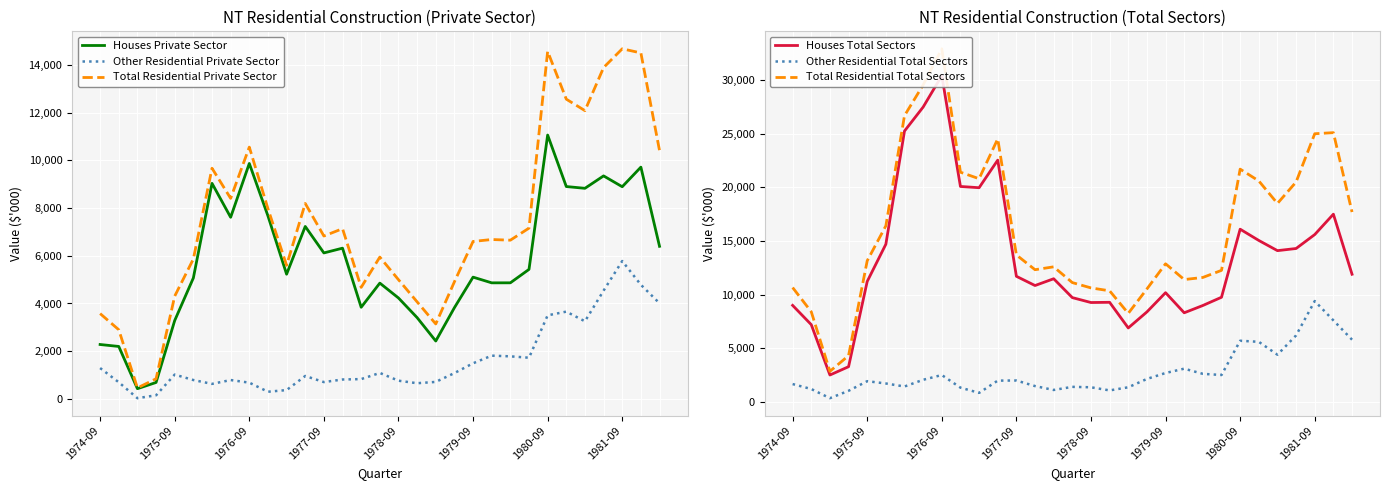

Read the Total Residential Private Sector value at 23, to the nearest 100.

7200